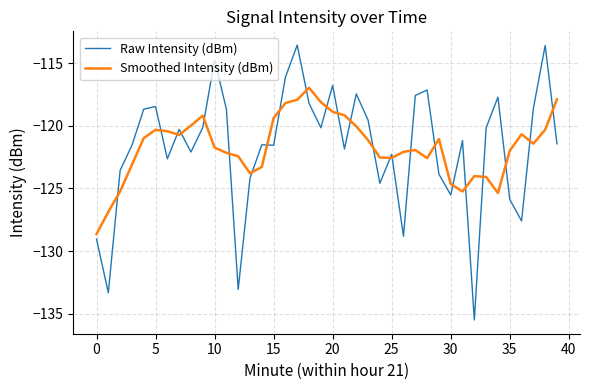

What is the minimum value shown in the chart?

-135.5